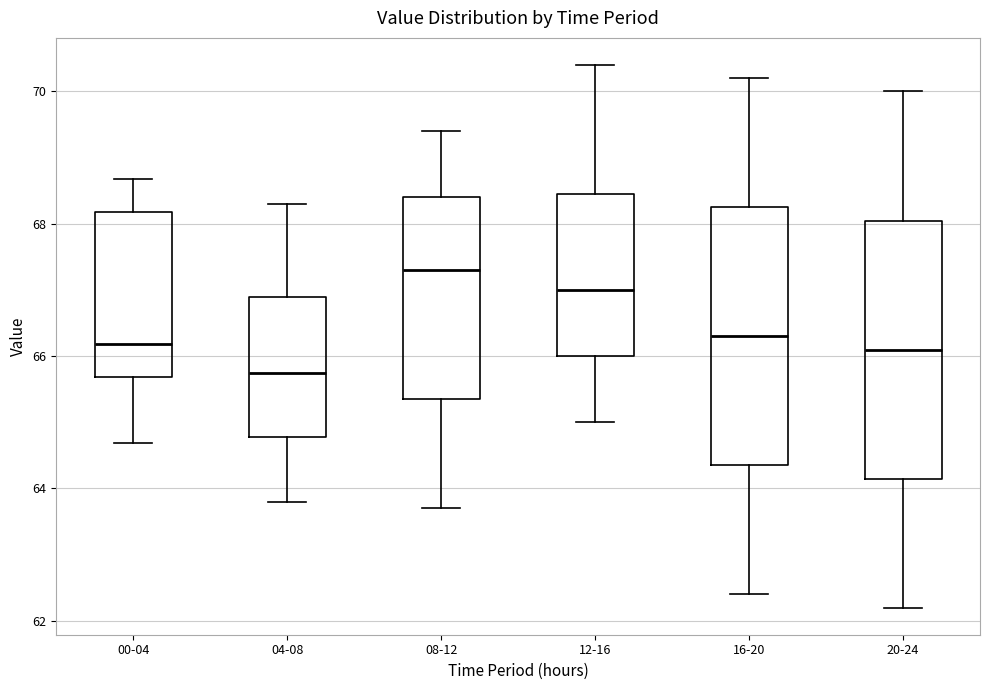

Reading left to right, read every box against the y-axis: the position of its median line, the range the box covers, and the ends of its whiskers. The values are not printed on the chart, so give them approximately, as read against the axis.

00-04: median 66.2, box 65.6 to 68.2, whiskers 64.6 to 68.6
04-08: median 65.8, box 64.8 to 66.8, whiskers 63.8 to 68.4
08-12: median 67.4, box 65.4 to 68.4, whiskers 63.8 to 69.4
12-16: median 67.0, box 66.0 to 68.4, whiskers 65.0 to 70.4
16-20: median 66.4, box 64.4 to 68.2, whiskers 62.4 to 70.2
20-24: median 66.2, box 64.2 to 68.0, whiskers 62.2 to 70.0